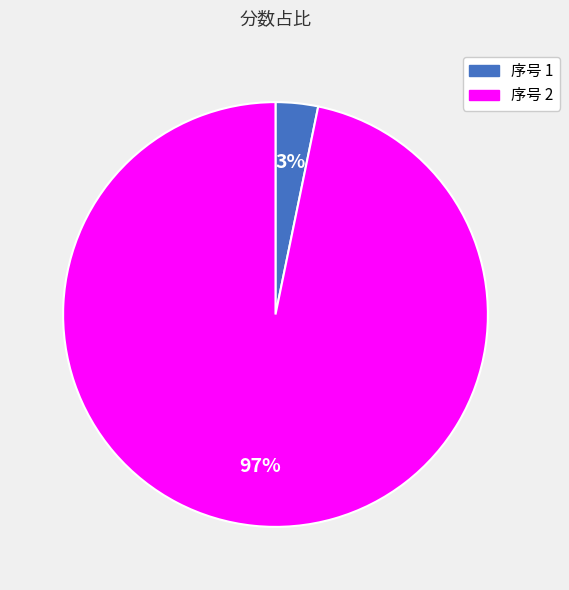

Is there any slice that represents more than half of the pie?

Yes